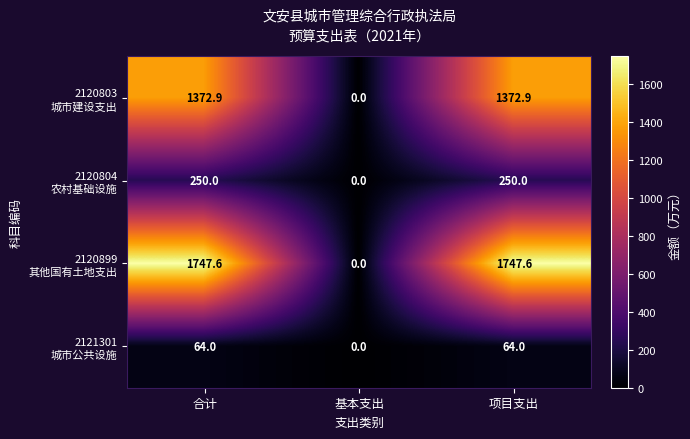

How many series are shown in this chart?

4